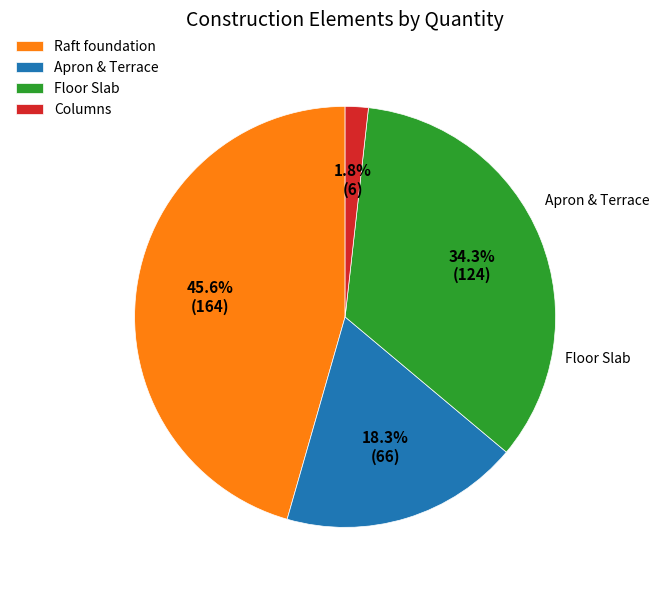

Rank the categories by value from highest to lowest.

Raft foundation, Floor Slab, Apron & Terrace, Columns